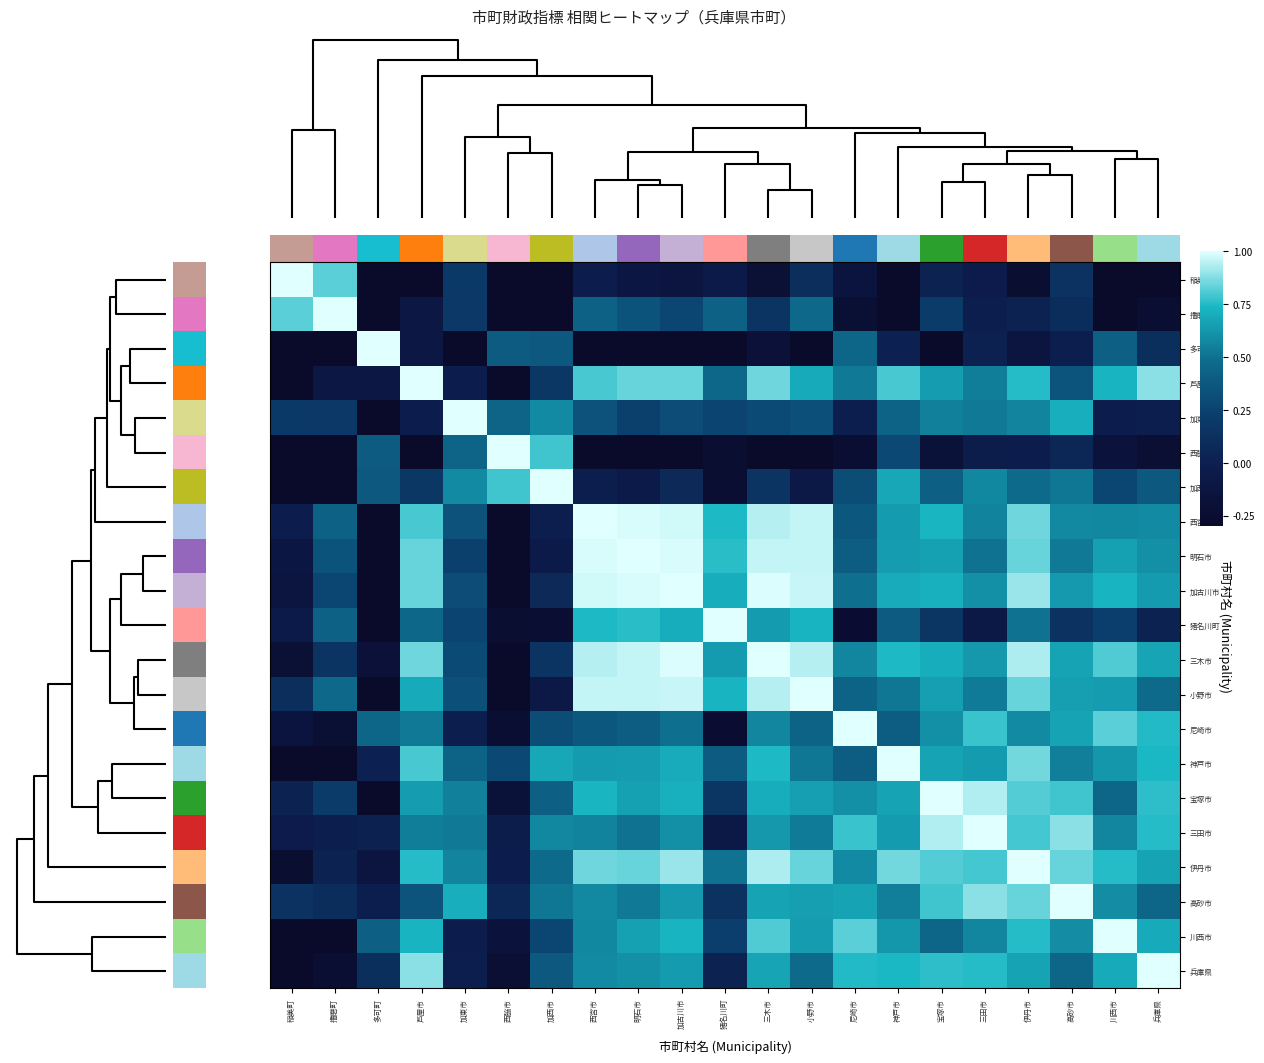

Reading left to right, extract all data points from this chart.

稲美町: 稲美町=1.0	播磨町=0.8	多可町=-0.5	芦屋市=-0.5	加東市=0.2	西脇市=-0.5	加西市=-0.5	西宮市=-0.0	明石市=-0.1	加古川市=-0.1	猪名川町=-0.0	三木市=-0.2	小野市=0.1	尼崎市=-0.1	神戸市=-0.7	宝塚市=0.0	三田市=-0.0	伊丹市=-0.2	高砂市=0.1	川西市=-0.4	兵庫県=-0.5
播磨町: 稲美町=0.8	播磨町=1.0	多可町=-0.8	芦屋市=-0.1	加東市=0.2	西脇市=-0.7	加西市=-0.7	西宮市=0.4	明石市=0.3	加古川市=0.3	猪名川町=0.4	三木市=0.2	小野市=0.5	尼崎市=-0.2	神戸市=-0.4	宝塚市=0.2	三田市=-0.0	伊丹市=0.0	高砂市=0.1	川西市=-0.3	兵庫県=-0.2
多可町: 稲美町=-0.5	播磨町=-0.8	多可町=1.0	芦屋市=-0.1	加東市=-0.4	西脇市=0.4	加西市=0.4	西宮市=-0.5	明石市=-0.4	加古川市=-0.3	猪名川町=-0.6	三木市=-0.2	小野市=-0.4	尼崎市=0.5	神戸市=0.0	宝塚市=-0.3	三田市=0.0	伊丹市=-0.1	高砂市=-0.0	川西市=0.4	兵庫県=0.1
芦屋市: 稲美町=-0.5	播磨町=-0.1	多可町=-0.1	芦屋市=1.0	加東市=-0.0	西脇市=-0.3	加西市=0.2	西宮市=0.8	明石市=0.8	加古川市=0.8	猪名川町=0.5	三木市=0.9	小野市=0.7	尼崎市=0.5	神戸市=0.8	宝塚市=0.6	三田市=0.5	伊丹市=0.8	高砂市=0.4	川西市=0.7	兵庫県=0.9
加東市: 稲美町=0.2	播磨町=0.2	多可町=-0.4	芦屋市=-0.0	加東市=1.0	西脇市=0.4	加西市=0.6	西宮市=0.3	明石市=0.2	加古川市=0.3	猪名川町=0.3	三木市=0.3	小野市=0.3	尼崎市=-0.0	神戸市=0.4	宝塚市=0.5	三田市=0.5	伊丹市=0.6	高砂市=0.7	川西市=-0.0	兵庫県=-0.0
西脇市: 稲美町=-0.5	播磨町=-0.7	多可町=0.4	芦屋市=-0.3	加東市=0.4	西脇市=1.0	加西市=0.8	西宮市=-0.4	明石市=-0.5	加古川市=-0.4	猪名川町=-0.2	三木市=-0.3	小野市=-0.5	尼崎市=-0.2	神戸市=0.3	宝塚市=-0.2	三田市=-0.0	伊丹市=-0.0	高砂市=0.1	川西市=-0.2	兵庫県=-0.2
加西市: 稲美町=-0.5	播磨町=-0.7	多可町=0.4	芦屋市=0.2	加東市=0.6	西脇市=0.8	加西市=1.0	西宮市=-0.0	明石市=-0.0	加古川市=0.1	猪名川町=-0.2	三木市=0.2	小野市=-0.1	尼崎市=0.3	神戸市=0.7	宝塚市=0.4	三田市=0.6	伊丹市=0.5	高砂市=0.5	川西市=0.3	兵庫県=0.4
西宮市: 稲美町=-0.0	播磨町=0.4	多可町=-0.5	芦屋市=0.8	加東市=0.3	西脇市=-0.4	加西市=-0.0	西宮市=1.0	明石市=1.0	加古川市=1.0	猪名川町=0.7	三木市=0.9	小野市=1.0	尼崎市=0.4	神戸市=0.6	宝塚市=0.7	三田市=0.6	伊丹市=0.9	高砂市=0.6	川西市=0.6	兵庫県=0.6
明石市: 稲美町=-0.1	播磨町=0.3	多可町=-0.4	芦屋市=0.8	加東市=0.2	西脇市=-0.5	加西市=-0.0	西宮市=1.0	明石市=1.0	加古川市=1.0	猪名川町=0.8	三木市=1.0	小野市=1.0	尼崎市=0.4	神戸市=0.6	宝塚市=0.7	三田市=0.5	伊丹市=0.8	高砂市=0.5	川西市=0.7	兵庫県=0.6
加古川市: 稲美町=-0.1	播磨町=0.3	多可町=-0.3	芦屋市=0.8	加東市=0.3	西脇市=-0.4	加西市=0.1	西宮市=1.0	明石市=1.0	加古川市=1.0	猪名川町=0.7	三木市=1.0	小野市=1.0	尼崎市=0.5	神戸市=0.7	宝塚市=0.7	三田市=0.6	伊丹市=0.9	高砂市=0.6	川西市=0.7	兵庫県=0.6
猪名川町: 稲美町=-0.0	播磨町=0.4	多可町=-0.6	芦屋市=0.5	加東市=0.3	西脇市=-0.2	加西市=-0.2	西宮市=0.7	明石市=0.8	加古川市=0.7	猪名川町=1.0	三木市=0.6	小野市=0.7	尼崎市=-0.2	神戸市=0.4	宝塚市=0.2	三田市=-0.1	伊丹市=0.5	高砂市=0.1	川西市=0.2	兵庫県=0.0
三木市: 稲美町=-0.2	播磨町=0.2	多可町=-0.2	芦屋市=0.9	加東市=0.3	西脇市=-0.3	加西市=0.2	西宮市=0.9	明石市=1.0	加古川市=1.0	猪名川町=0.6	三木市=1.0	小野市=0.9	尼崎市=0.6	神戸市=0.7	宝塚市=0.7	三田市=0.6	伊丹市=0.9	高砂市=0.7	川西市=0.8	兵庫県=0.7
小野市: 稲美町=0.1	播磨町=0.5	多可町=-0.4	芦屋市=0.7	加東市=0.3	西脇市=-0.5	加西市=-0.1	西宮市=1.0	明石市=1.0	加古川市=1.0	猪名川町=0.7	三木市=0.9	小野市=1.0	尼崎市=0.4	神戸市=0.5	宝塚市=0.7	三田市=0.5	伊丹市=0.8	高砂市=0.7	川西市=0.6	兵庫県=0.5
尼崎市: 稲美町=-0.1	播磨町=-0.2	多可町=0.5	芦屋市=0.5	加東市=-0.0	西脇市=-0.2	加西市=0.3	西宮市=0.4	明石市=0.4	加古川市=0.5	猪名川町=-0.2	三木市=0.6	小野市=0.4	尼崎市=1.0	神戸市=0.4	宝塚市=0.6	三田市=0.8	伊丹市=0.6	高砂市=0.7	川西市=0.8	兵庫県=0.7
神戸市: 稲美町=-0.7	播磨町=-0.4	多可町=0.0	芦屋市=0.8	加東市=0.4	西脇市=0.3	加西市=0.7	西宮市=0.6	明石市=0.6	加古川市=0.7	猪名川町=0.4	三木市=0.7	小野市=0.5	尼崎市=0.4	神戸市=1.0	宝塚市=0.7	三田市=0.6	伊丹市=0.9	高砂市=0.5	川西市=0.6	兵庫県=0.7
宝塚市: 稲美町=0.0	播磨町=0.2	多可町=-0.3	芦屋市=0.6	加東市=0.5	西脇市=-0.2	加西市=0.4	西宮市=0.7	明石市=0.7	加古川市=0.7	猪名川町=0.2	三木市=0.7	小野市=0.7	尼崎市=0.6	神戸市=0.7	宝塚市=1.0	三田市=0.9	伊丹市=0.8	高砂市=0.8	川西市=0.5	兵庫県=0.8
三田市: 稲美町=-0.0	播磨町=-0.0	多可町=0.0	芦屋市=0.5	加東市=0.5	西脇市=-0.0	加西市=0.6	西宮市=0.6	明石市=0.5	加古川市=0.6	猪名川町=-0.1	三木市=0.6	小野市=0.5	尼崎市=0.8	神戸市=0.6	宝塚市=0.9	三田市=1.0	伊丹市=0.8	高砂市=0.9	川西市=0.6	兵庫県=0.8
伊丹市: 稲美町=-0.2	播磨町=0.0	多可町=-0.1	芦屋市=0.8	加東市=0.6	西脇市=-0.0	加西市=0.5	西宮市=0.9	明石市=0.8	加古川市=0.9	猪名川町=0.5	三木市=0.9	小野市=0.8	尼崎市=0.6	神戸市=0.9	宝塚市=0.8	三田市=0.8	伊丹市=1.0	高砂市=0.8	川西市=0.8	兵庫県=0.7
高砂市: 稲美町=0.1	播磨町=0.1	多可町=-0.0	芦屋市=0.4	加東市=0.7	西脇市=0.1	加西市=0.5	西宮市=0.6	明石市=0.5	加古川市=0.6	猪名川町=0.1	三木市=0.7	小野市=0.7	尼崎市=0.7	神戸市=0.5	宝塚市=0.8	三田市=0.9	伊丹市=0.8	高砂市=1.0	川西市=0.6	兵庫県=0.5
川西市: 稲美町=-0.4	播磨町=-0.3	多可町=0.4	芦屋市=0.7	加東市=-0.0	西脇市=-0.2	加西市=0.3	西宮市=0.6	明石市=0.7	加古川市=0.7	猪名川町=0.2	三木市=0.8	小野市=0.6	尼崎市=0.8	神戸市=0.6	宝塚市=0.5	三田市=0.6	伊丹市=0.8	高砂市=0.6	川西市=1.0	兵庫県=0.7
兵庫県: 稲美町=-0.5	播磨町=-0.2	多可町=0.1	芦屋市=0.9	加東市=-0.0	西脇市=-0.2	加西市=0.4	西宮市=0.6	明石市=0.6	加古川市=0.6	猪名川町=0.0	三木市=0.7	小野市=0.5	尼崎市=0.7	神戸市=0.7	宝塚市=0.8	三田市=0.8	伊丹市=0.7	高砂市=0.5	川西市=0.7	兵庫県=1.0